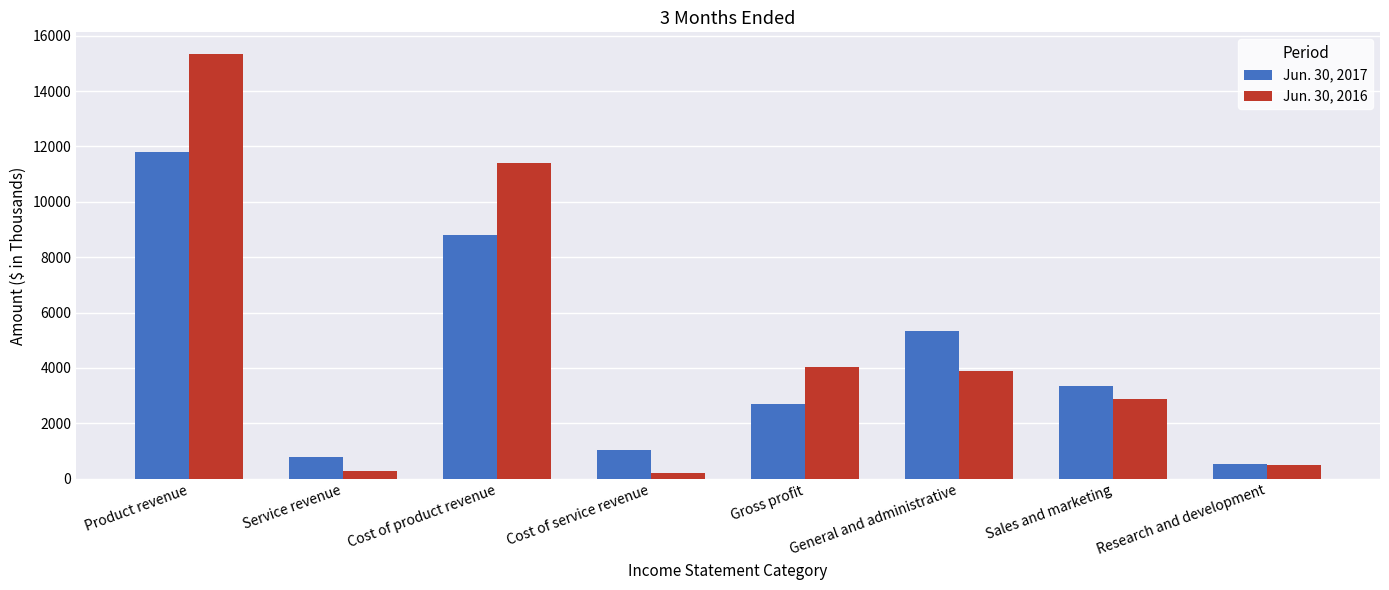

What is the difference between the Jun. 30, 2017 values at Gross profit and Sales and marketing?

643